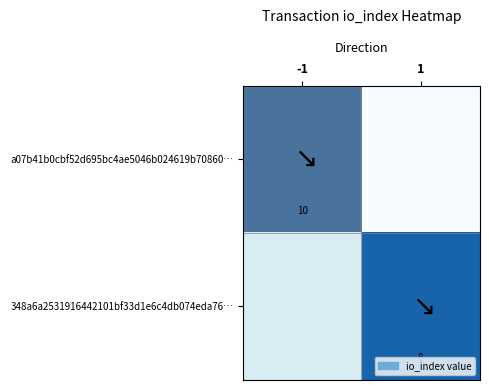

Is the value of 348a6a2531916442101bf33d1e6c4db074eda76… at 1 greater than the value of a07b41b0cbf52d695bc4ae5046b024619b70860… at -1?

No